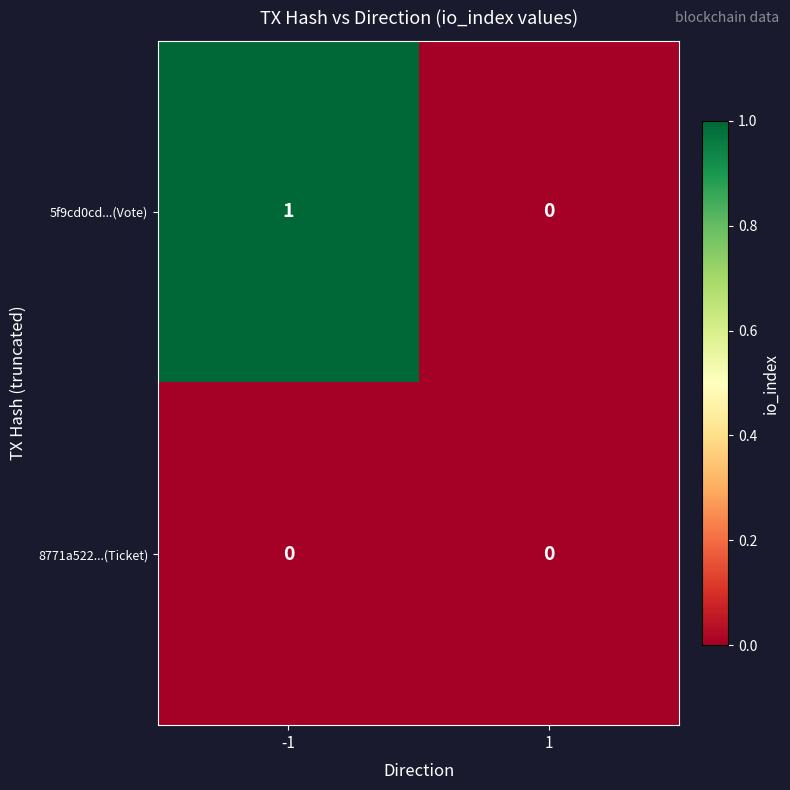

List the series in order of their peak value, lowest first.

8771a522...(Ticket), 5f9cd0cd...(Vote)